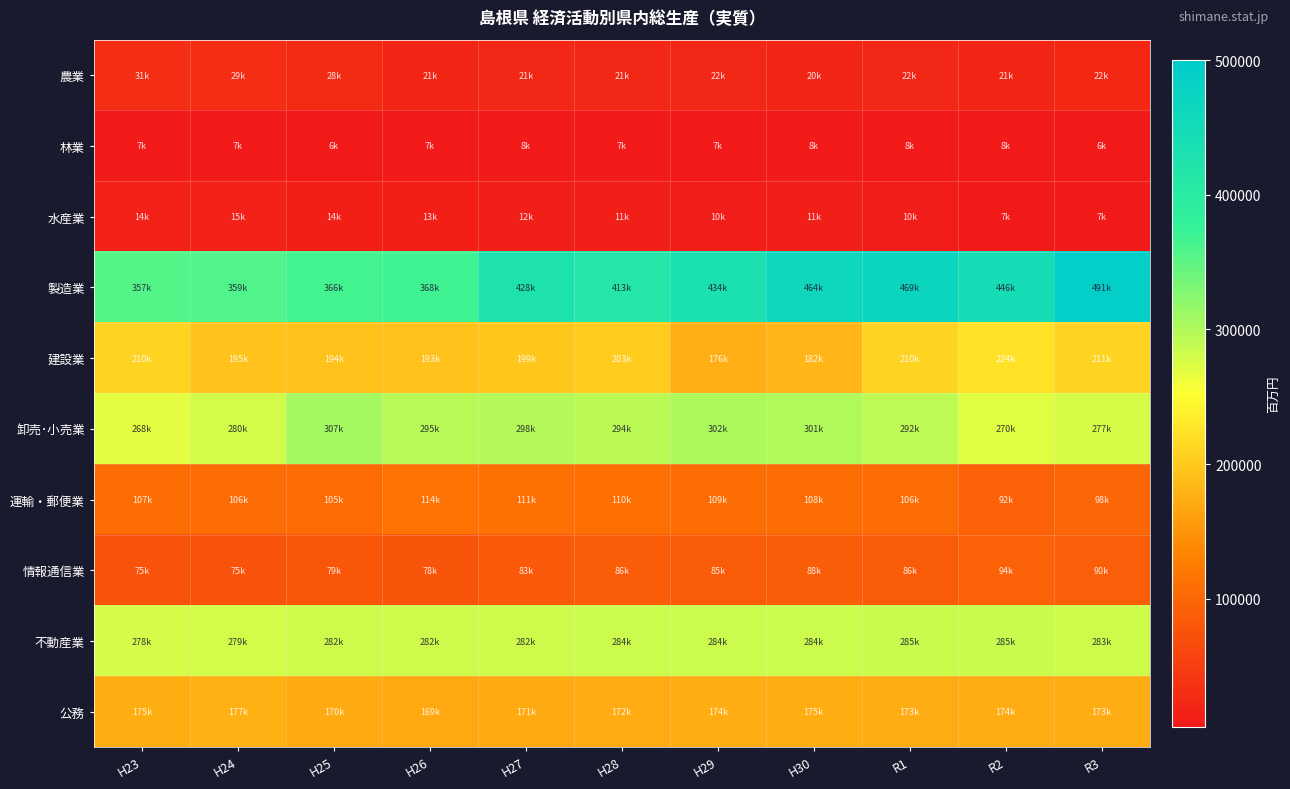

Between H28 and H24, which is larger?

H24